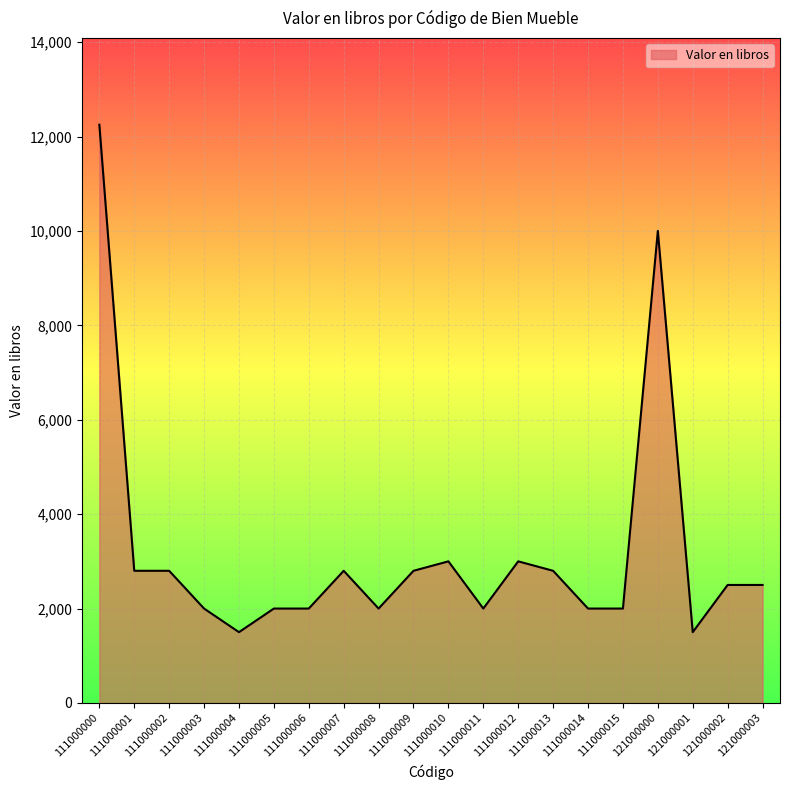

Is it true that the value at 111000011 is 601?

False